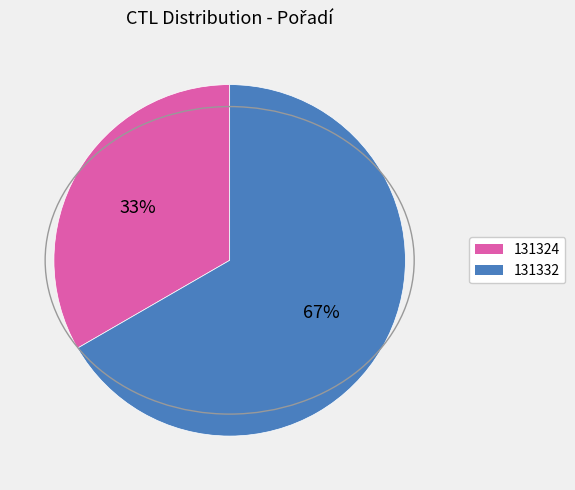

The 131332 slice represents 75% of the pie. True or false?

False